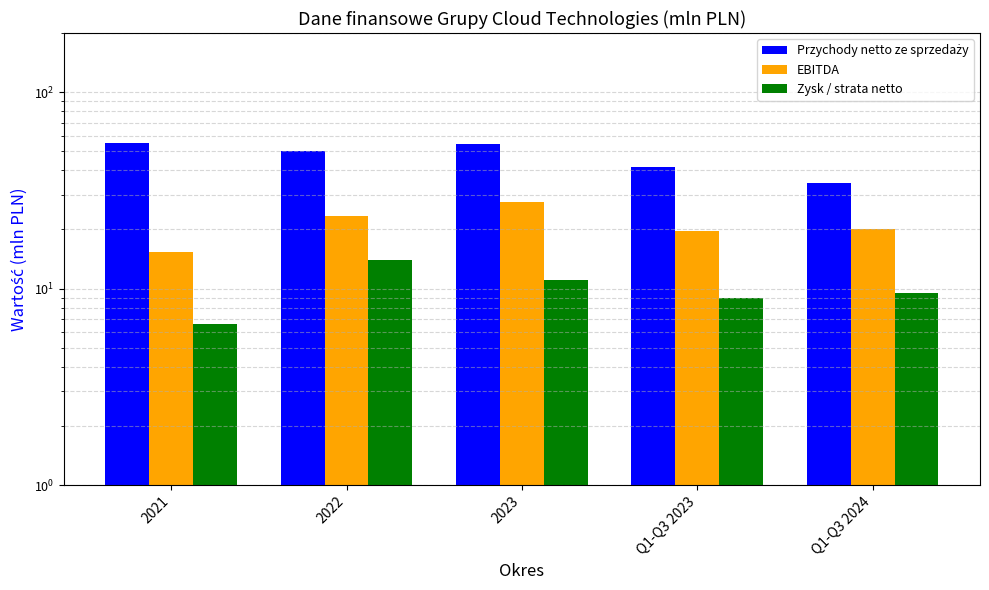

What position from the left is Q1-Q3 2024?

5